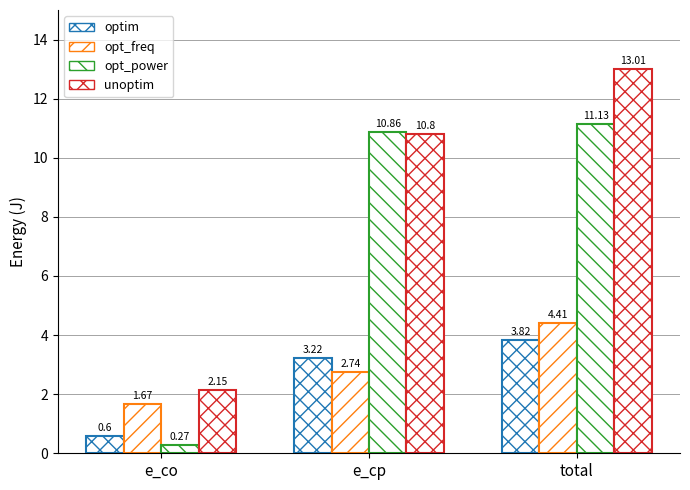

What is the difference between the maximum and second lowest values in the opt_power series?

0.3